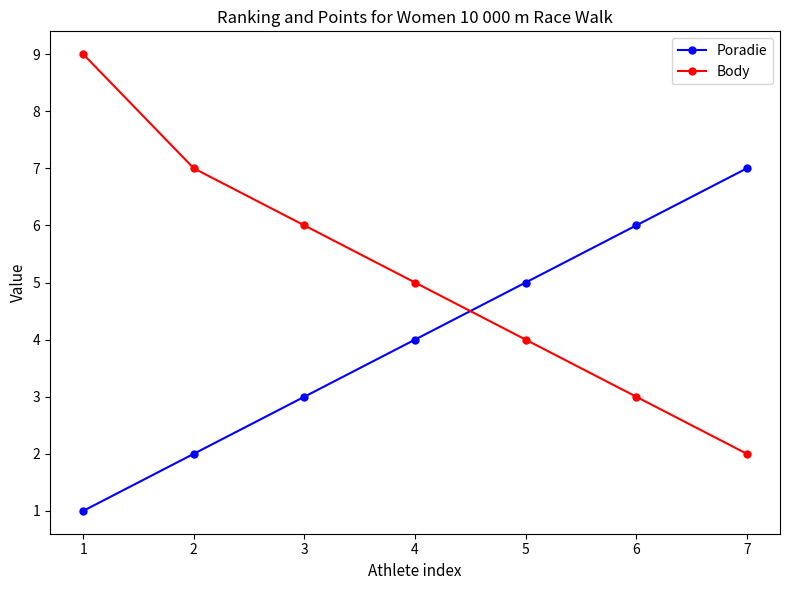

What is the difference between the highest and lowest values at 2?

5